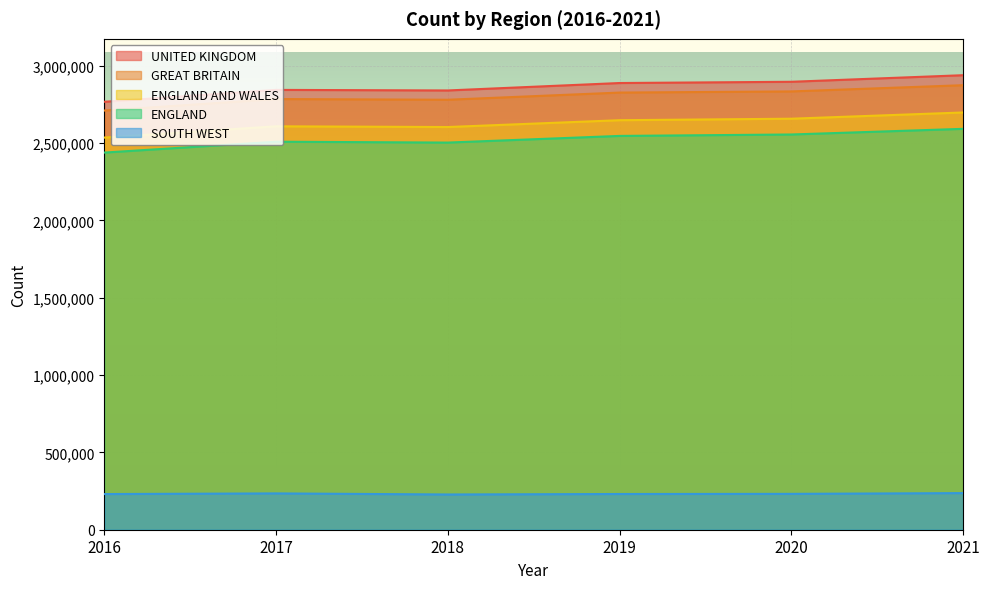

What is the difference between the maximum and second lowest values in the ENGLAND AND WALES series?

94135